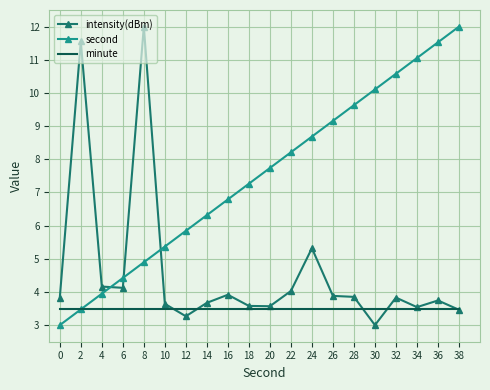

What is the spread (max minus min) of values at 24?

5.2